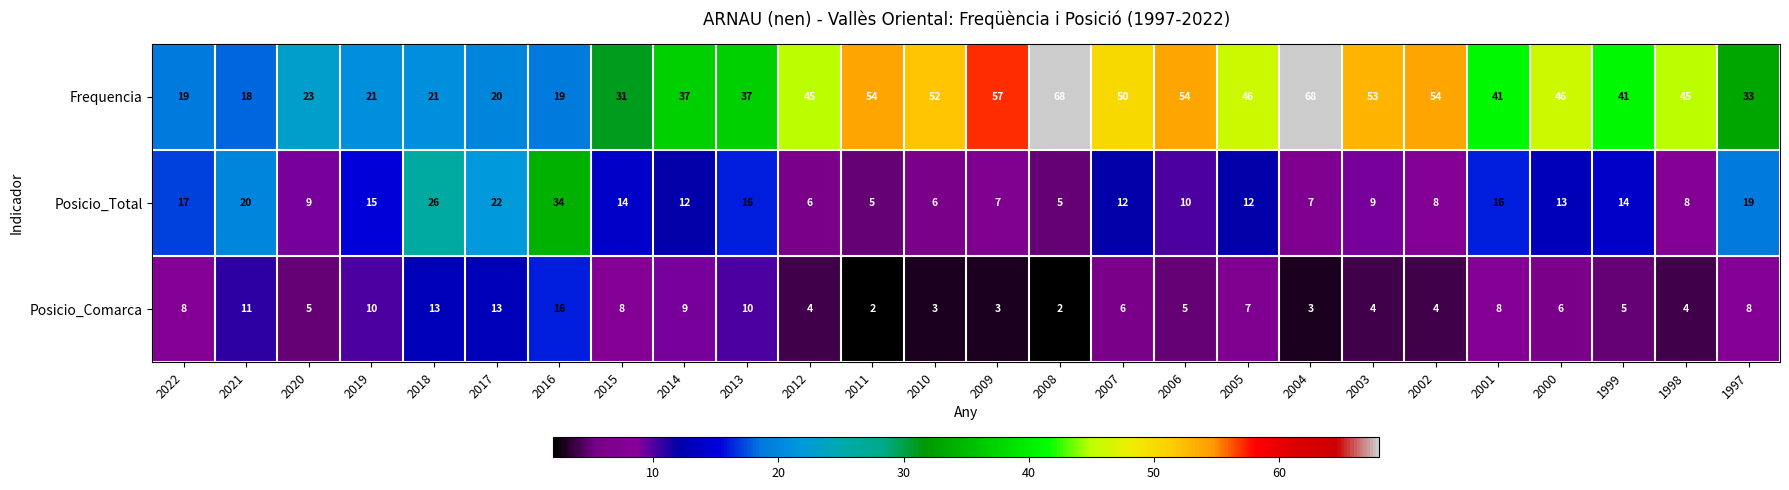

What is the total value across all series at 2015?

53